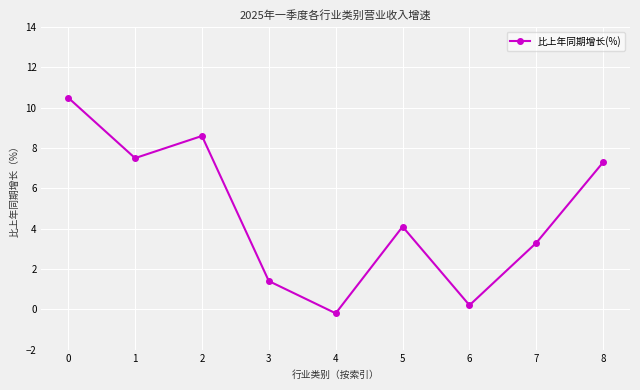

The chart shows a value of 5.3 at 7. True or false?

False